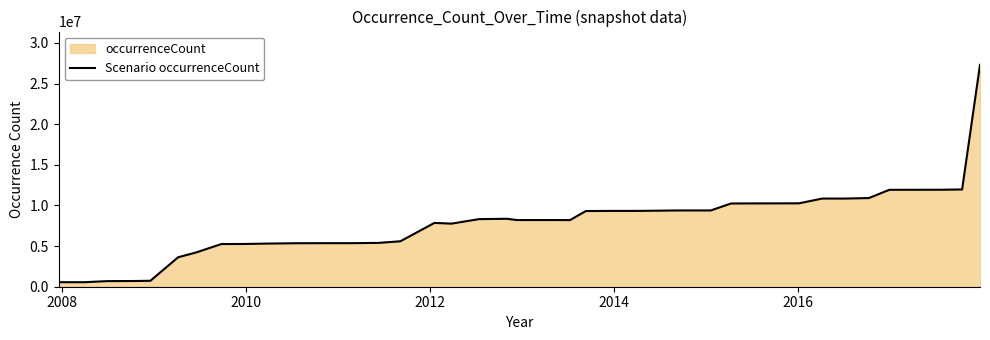

What is the difference between the maximum and minimum values?

26739199